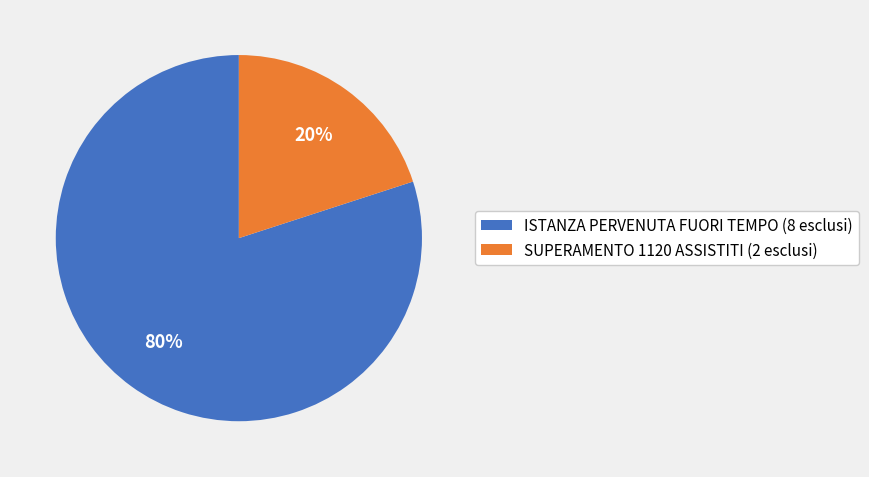

What is the ratio of the value at ISTANZA PERVENUTA FUORI TEMPO to the value at SUPERAMENTO 1120 ASSISTITI?

4.0